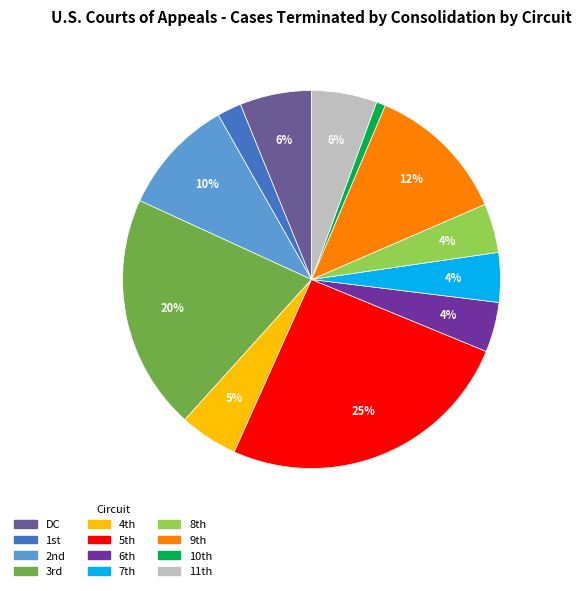

How many slices are in this pie chart?

12